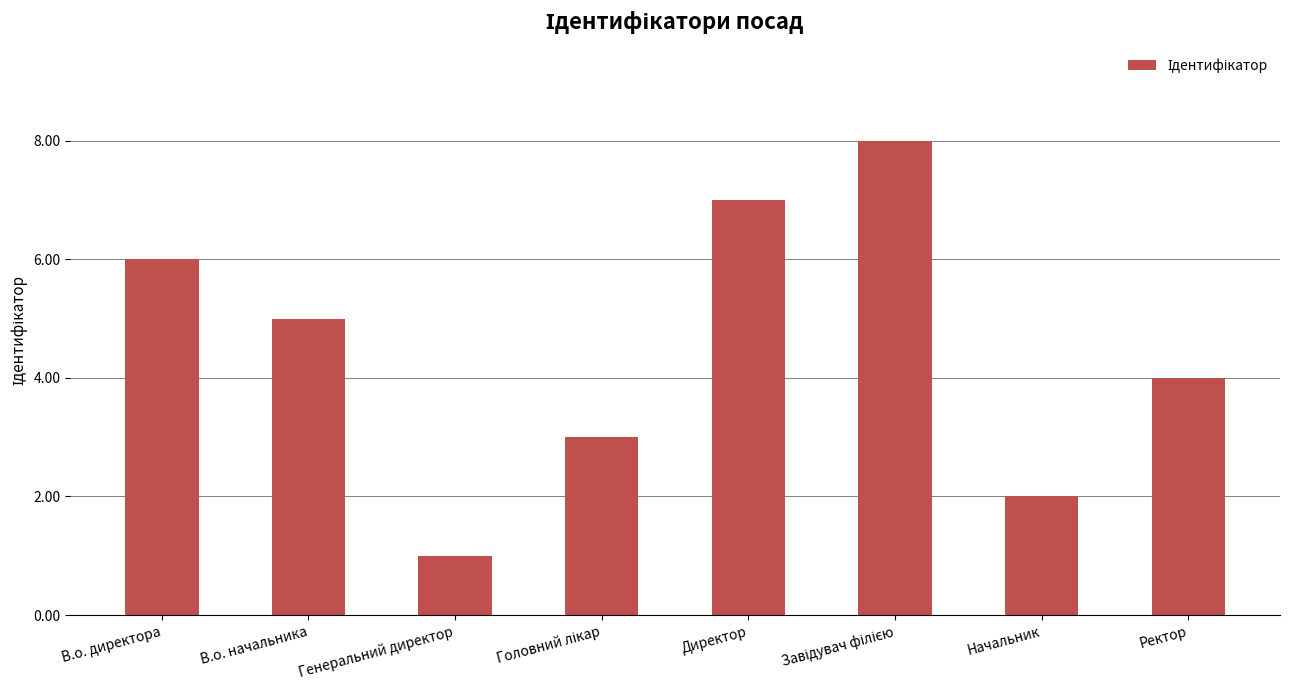

How many data points are less than 5?

4